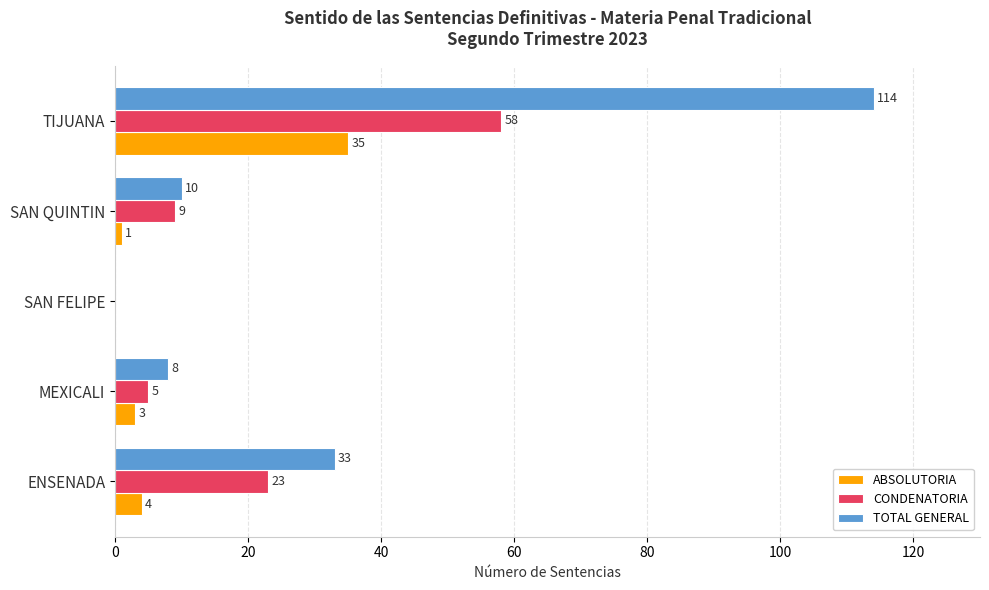

The CONDENATORIA series shows 0 at SAN FELIPE. True or false?

True